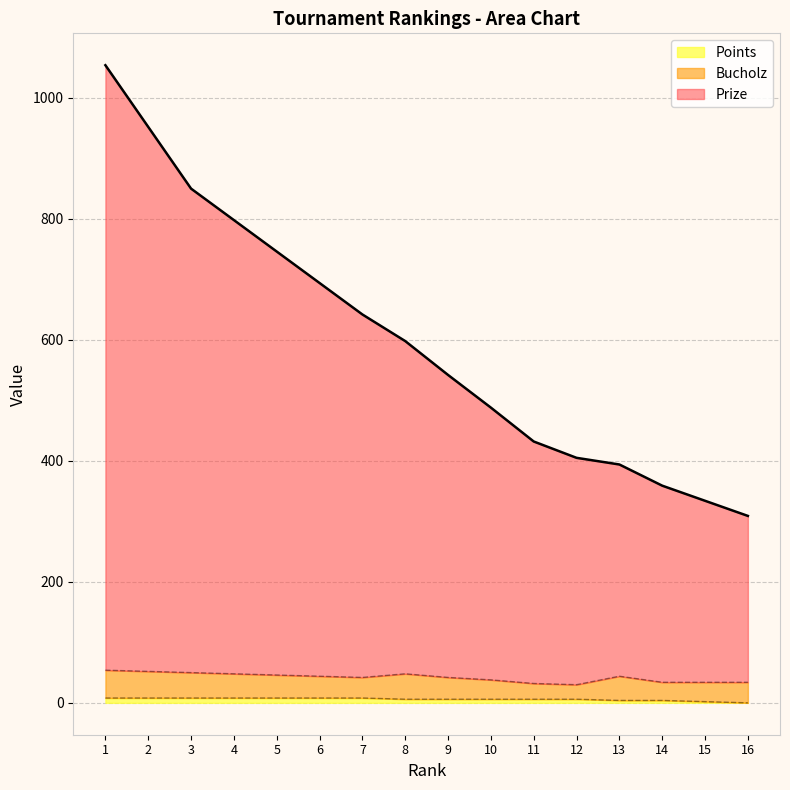

True or false: Prize and Points intersect in this chart.

False